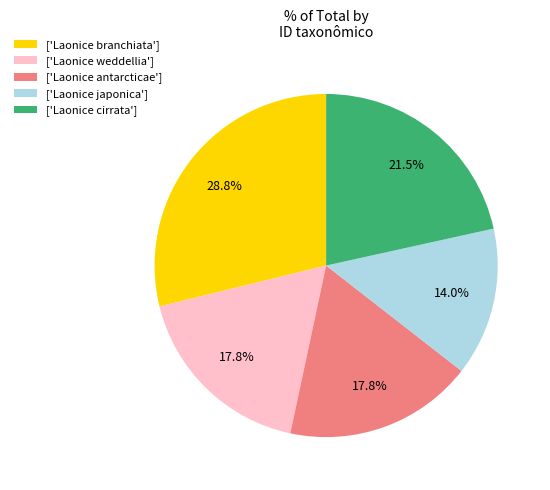

Approximately how many times larger is the value at ['Laonice japonica'] compared to ['Laonice branchiata']?

0.5